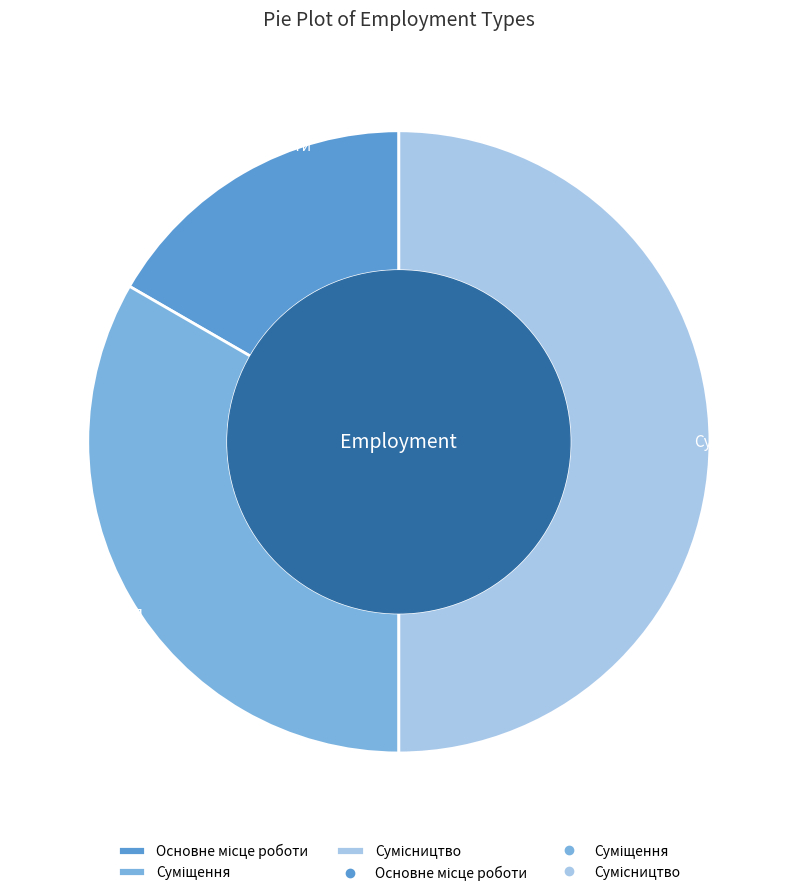

How many segments does this pie chart have?

3